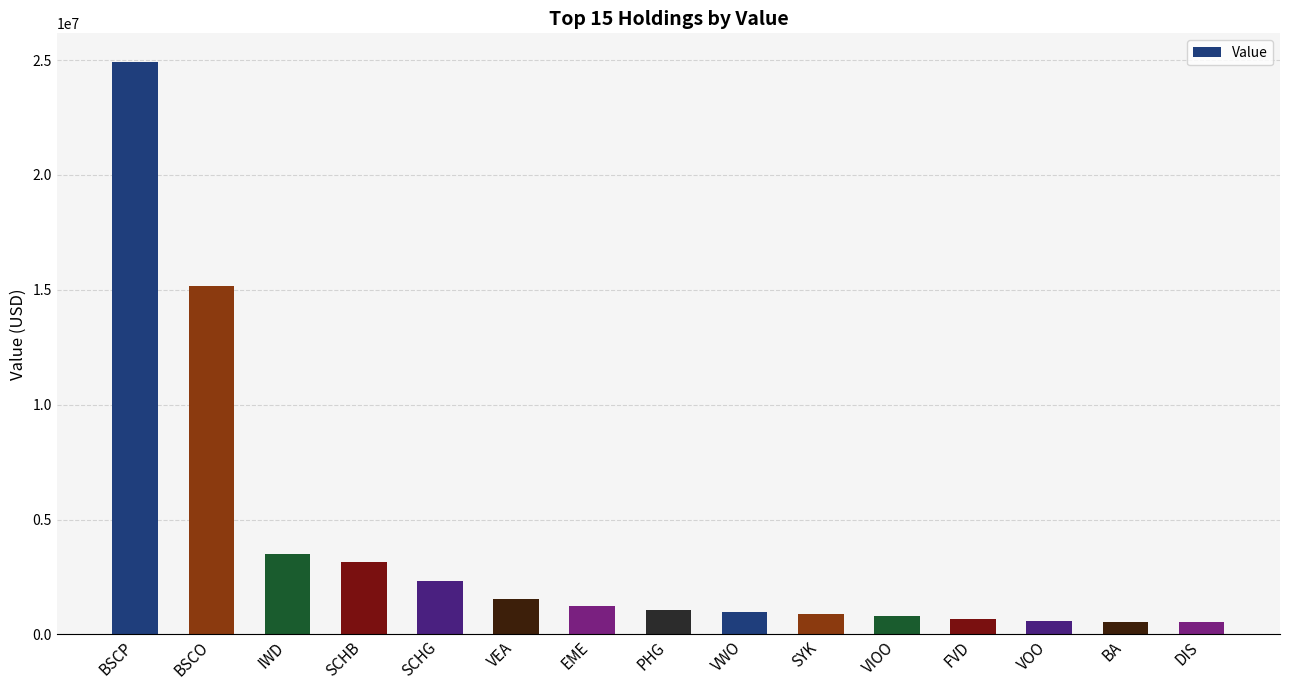

The value at SCHB is 3144000. True or false?

True